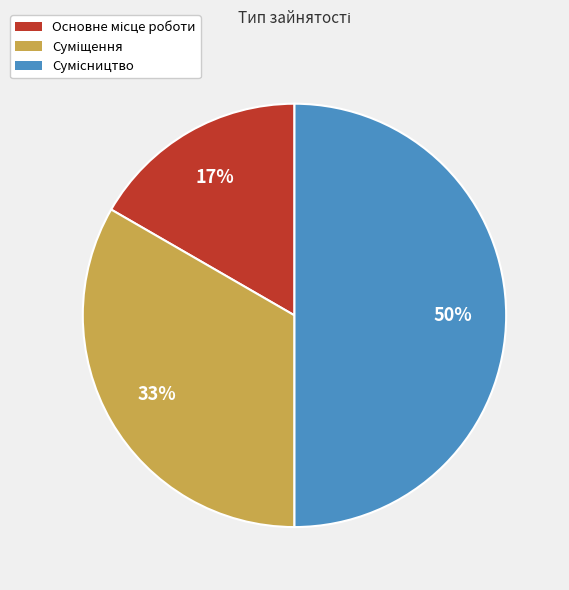

To the nearest percent, what is the average slice percentage?

33%